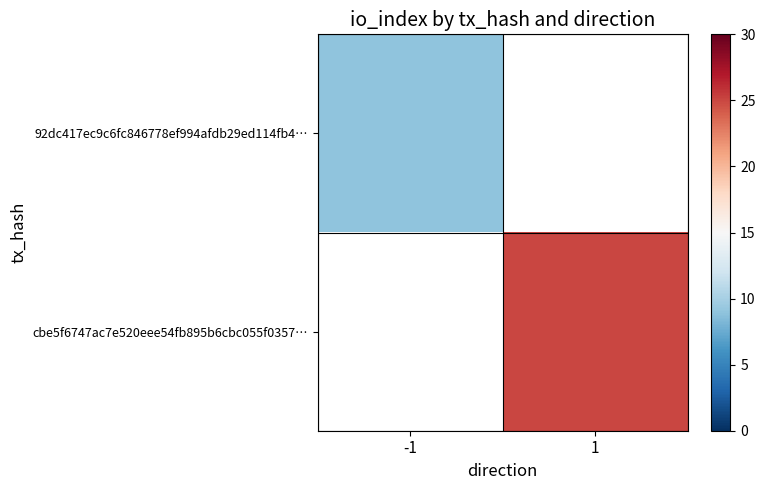

The value of cbe5f6747ac7e520eee54fb895b6cbc055f0357… at 1 is 25.0. True or false?

True